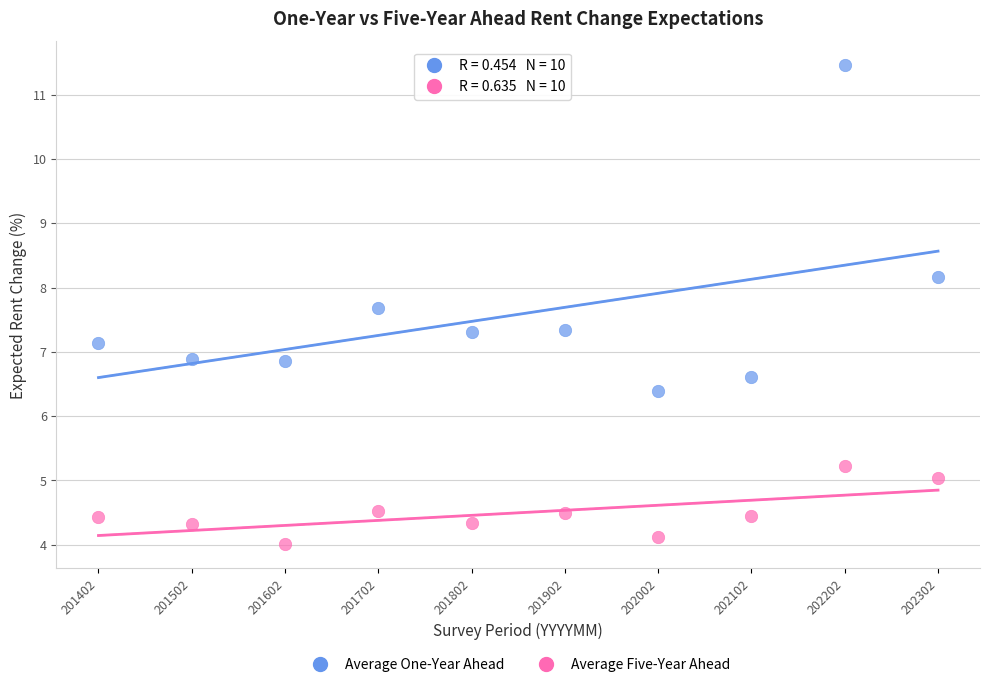

What are all the series names shown in the legend?

Average One-Year Ahead, Average Five-Year Ahead